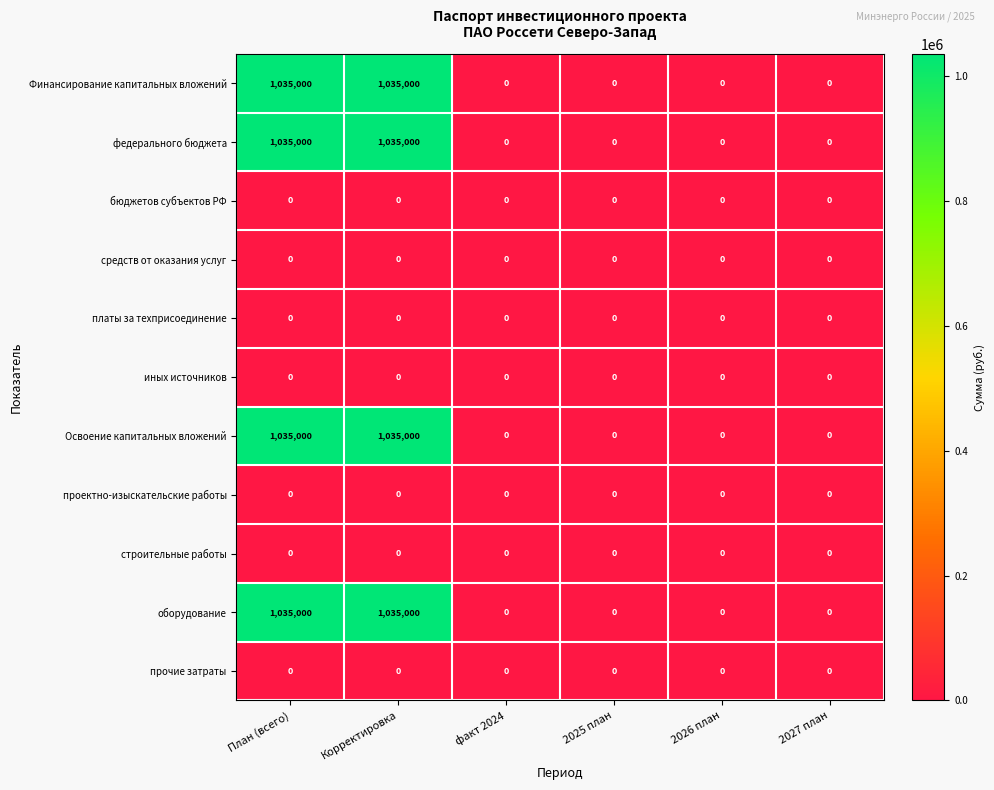

The оборудование series shows 1035000 at План (всего). True or false?

True